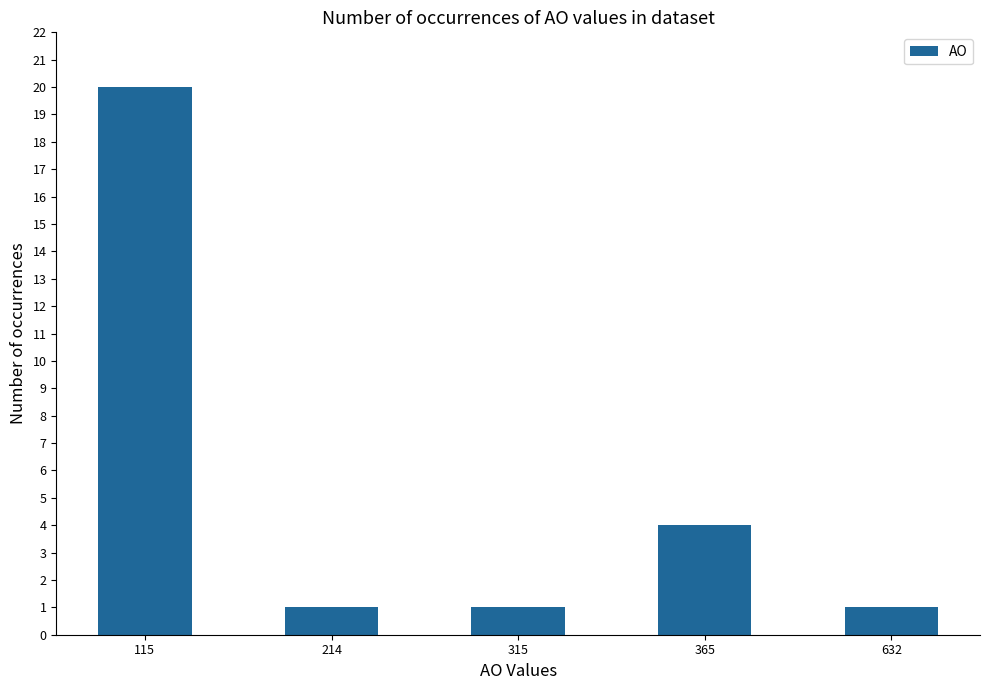

Reading left to right, list all the values displayed in this chart.

115=20	214=1	315=1	365=4	632=1